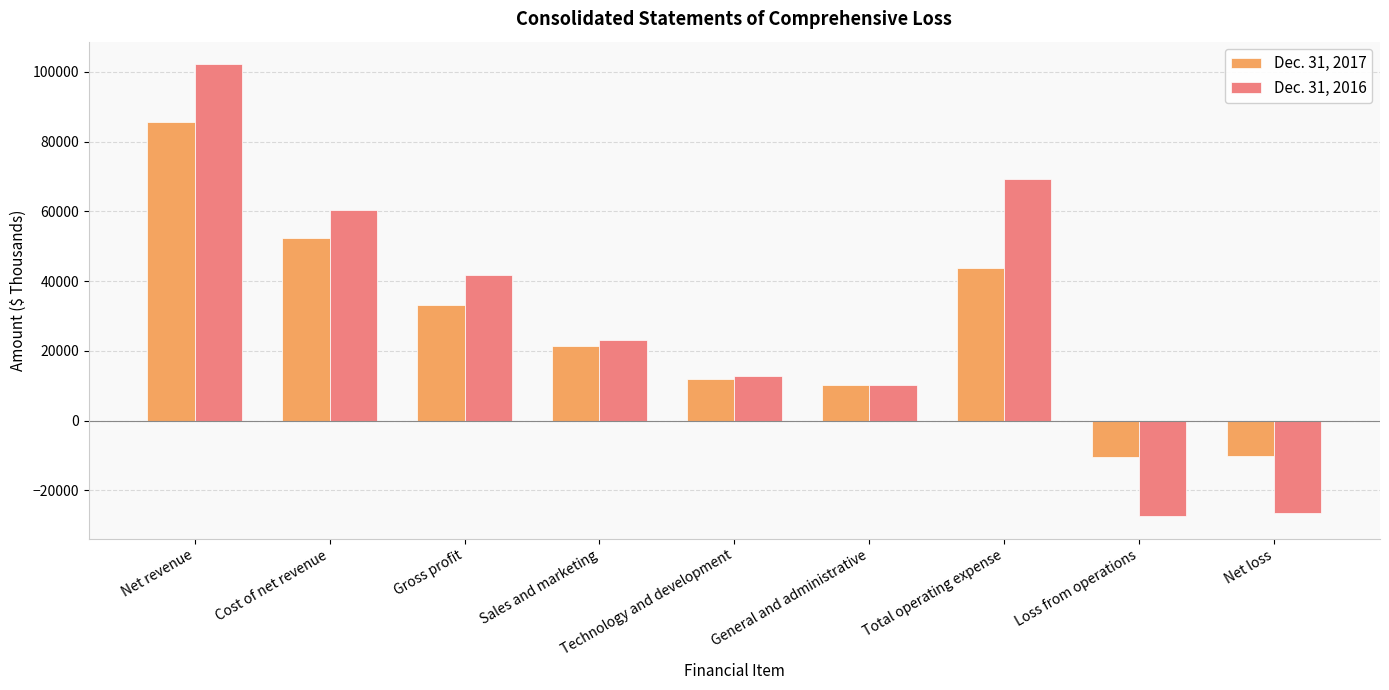

The value of Dec. 31, 2017 at Loss from operations is -10504. True or false?

True